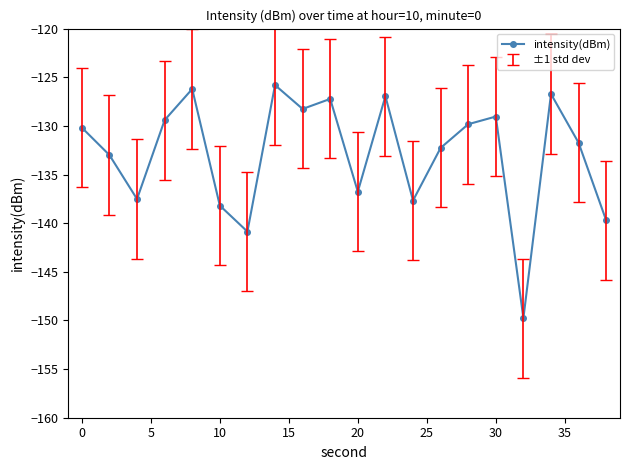

What is the sum of all values?

-2657.1